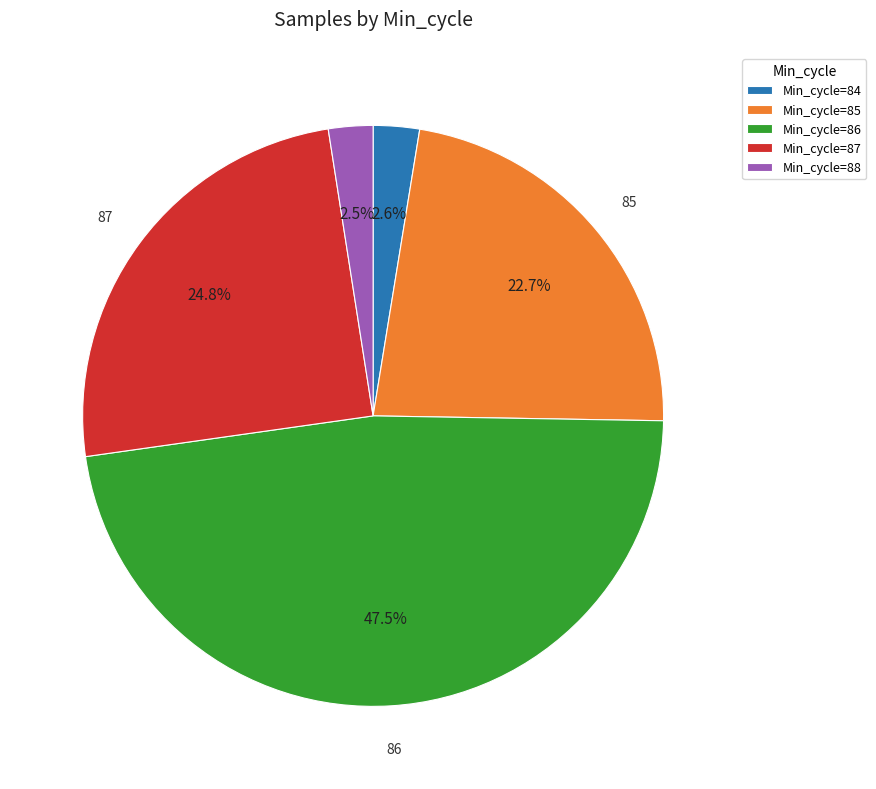

Is there any slice that represents more than half of the pie?

No